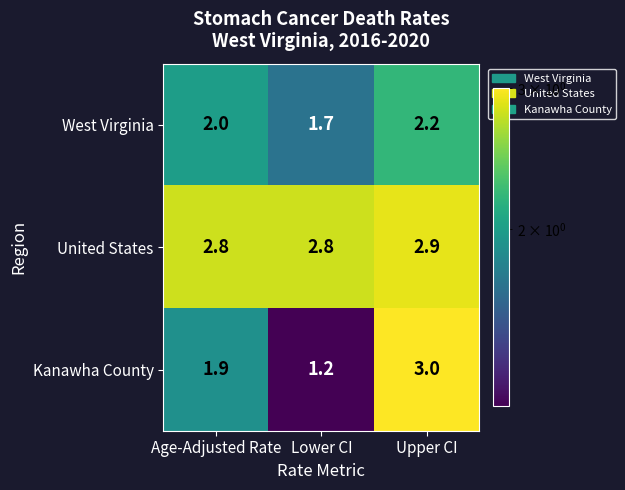

At Age-Adjusted Rate, list the series in order from smallest to largest.

Kanawha County, West Virginia, United States